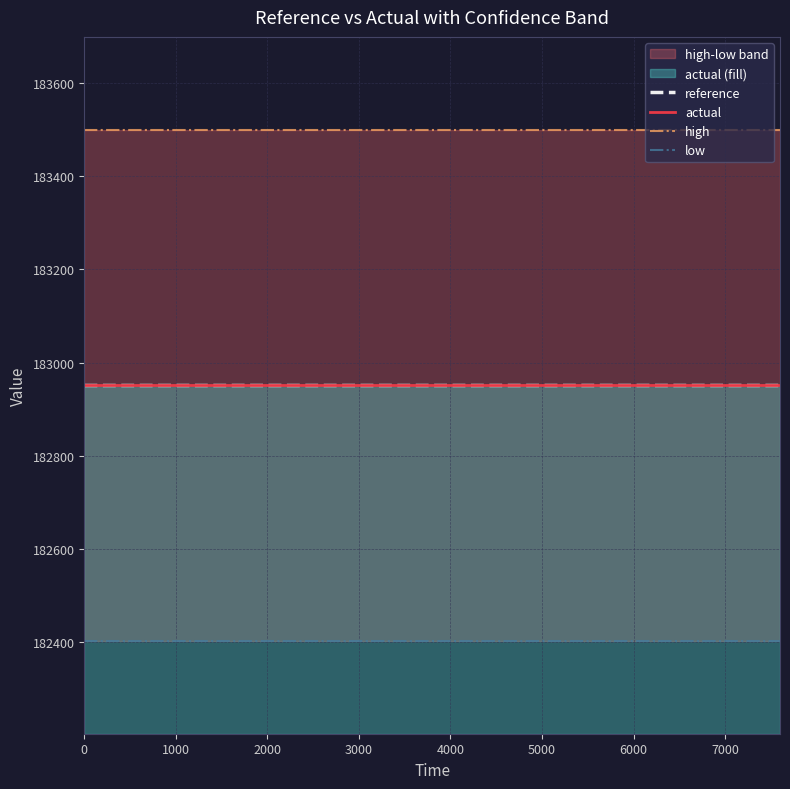

The low series shows 251658.9 at 13. True or false?

False